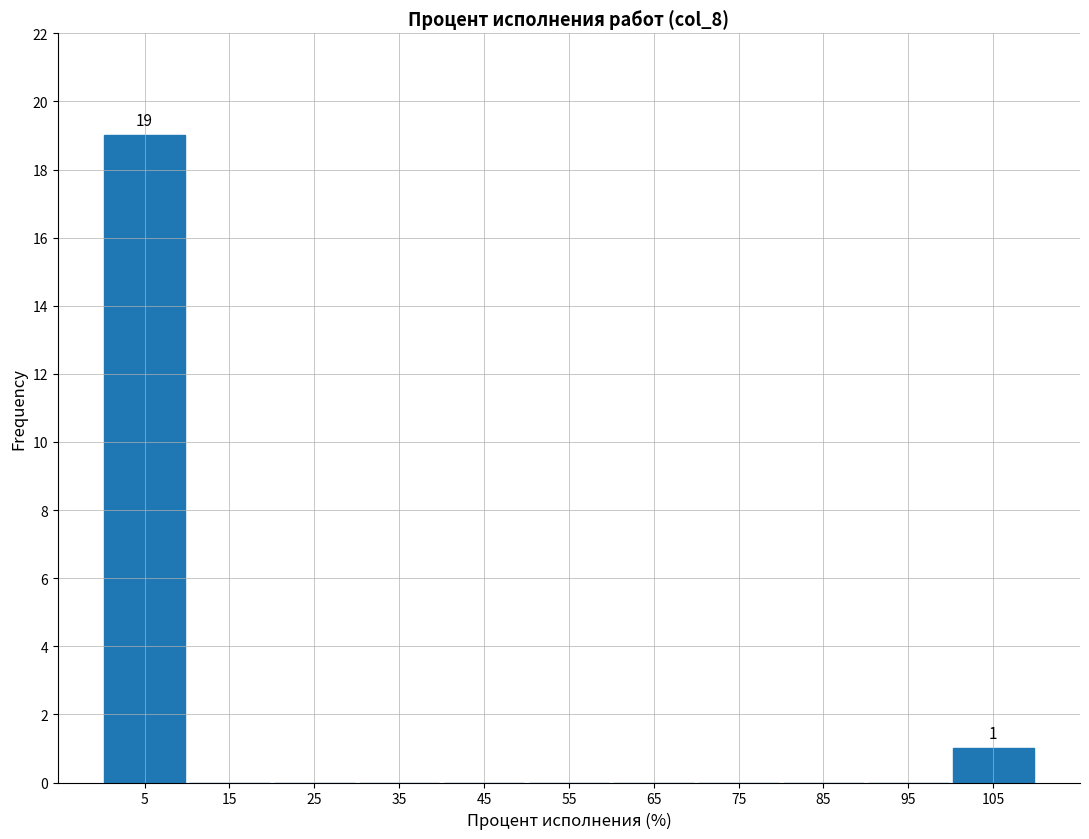

Reading right to left, what are all the values shown in this chart?

105=1	95=0	85=0	75=0	65=0	55=0	45=0	35=0	25=0	15=0	5=19